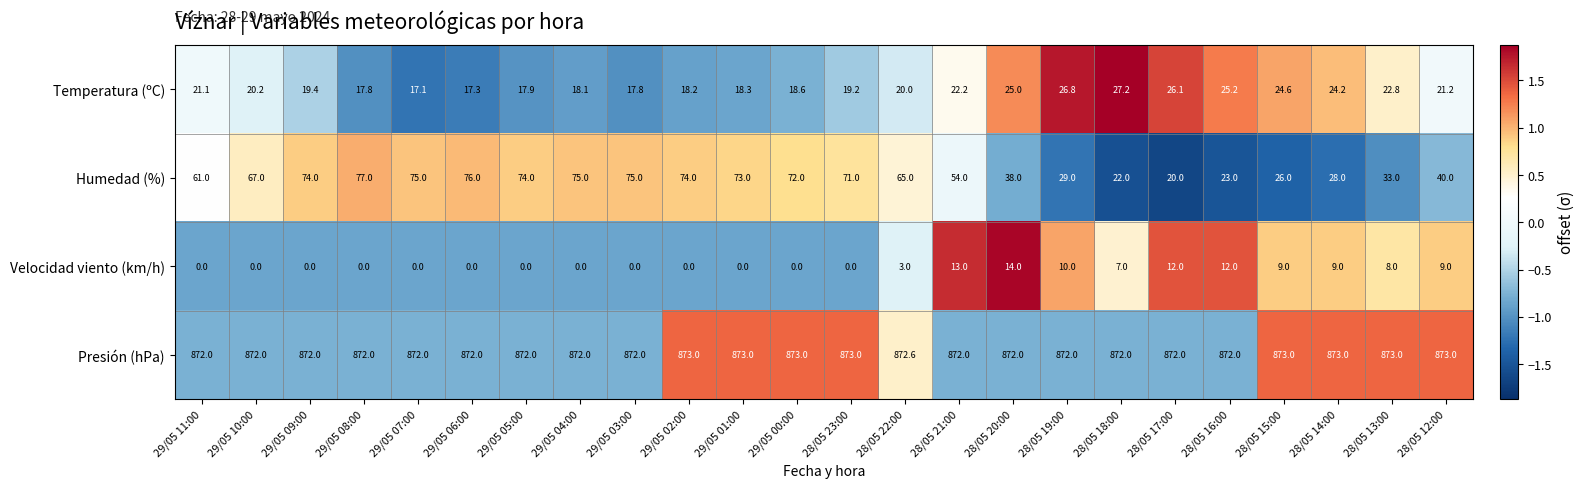

At how many categories does at least one series exceed 0?

24